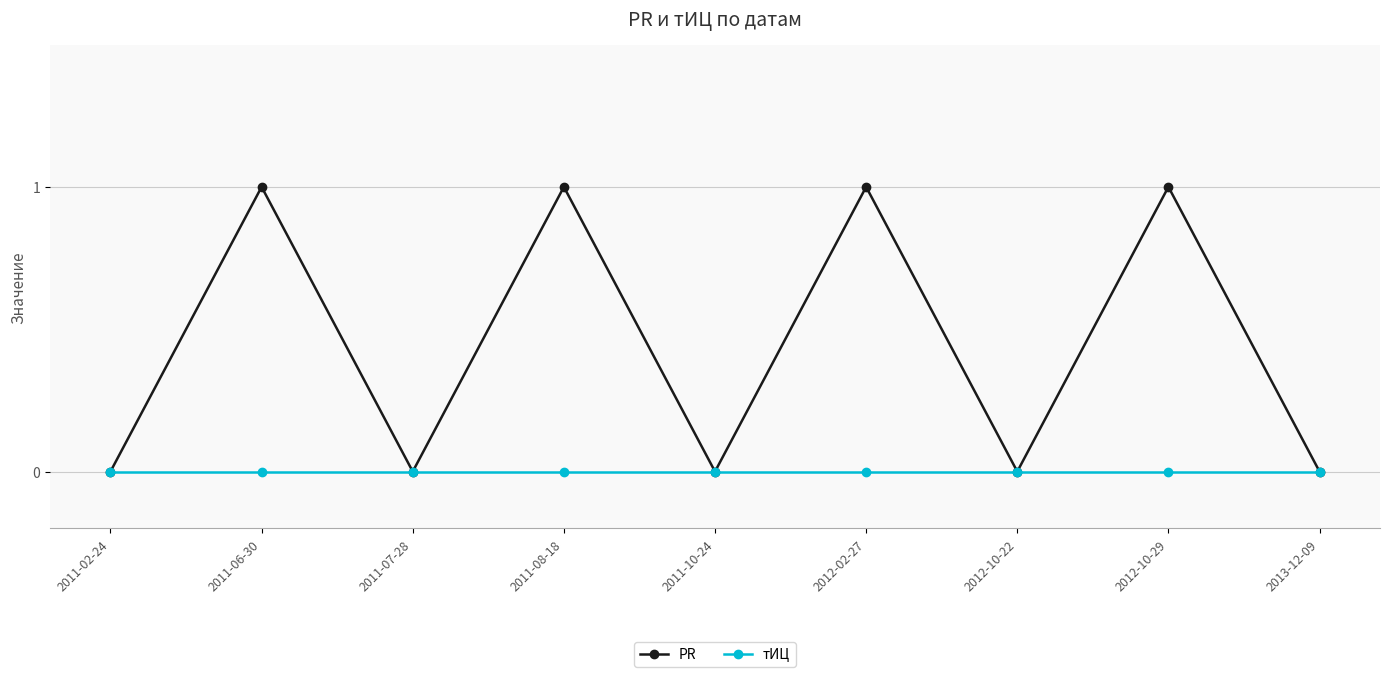

Reading left to right, list all the values displayed in this chart.

PR: 0	1	0	1	0	1	0	1	0
тИЦ: 0	0	0	0	0	0	0	0	0